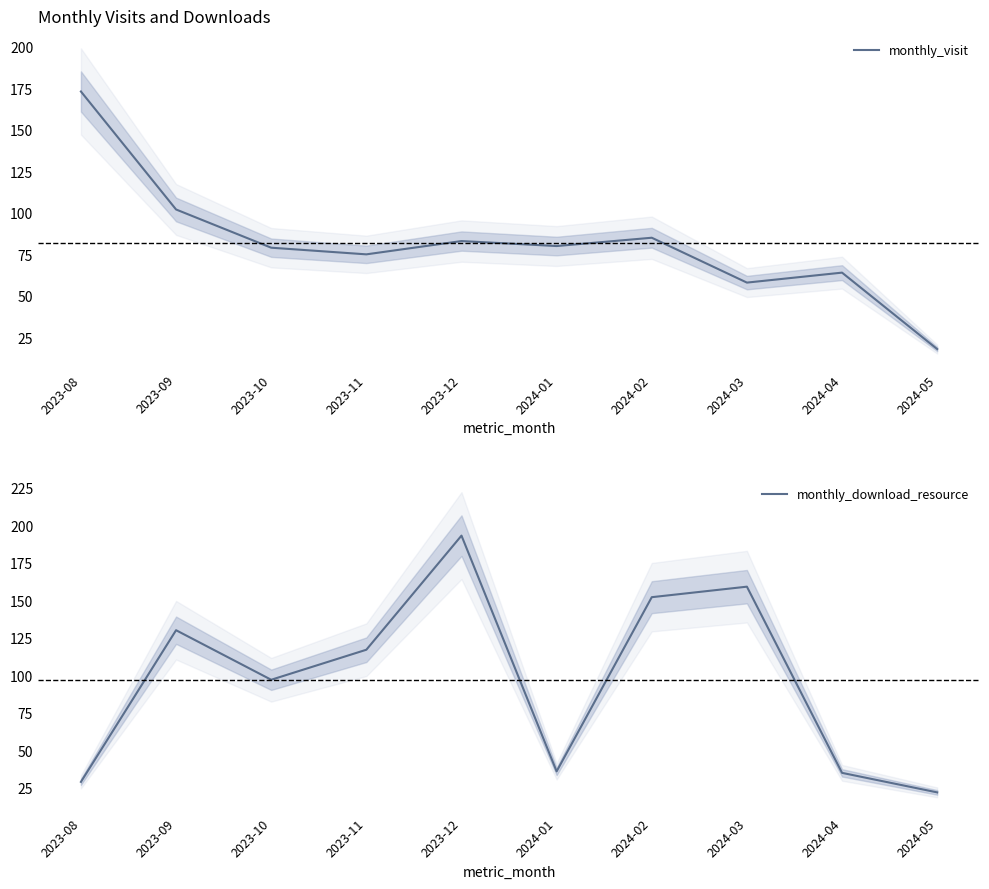

How many lines are shown in the chart?

2